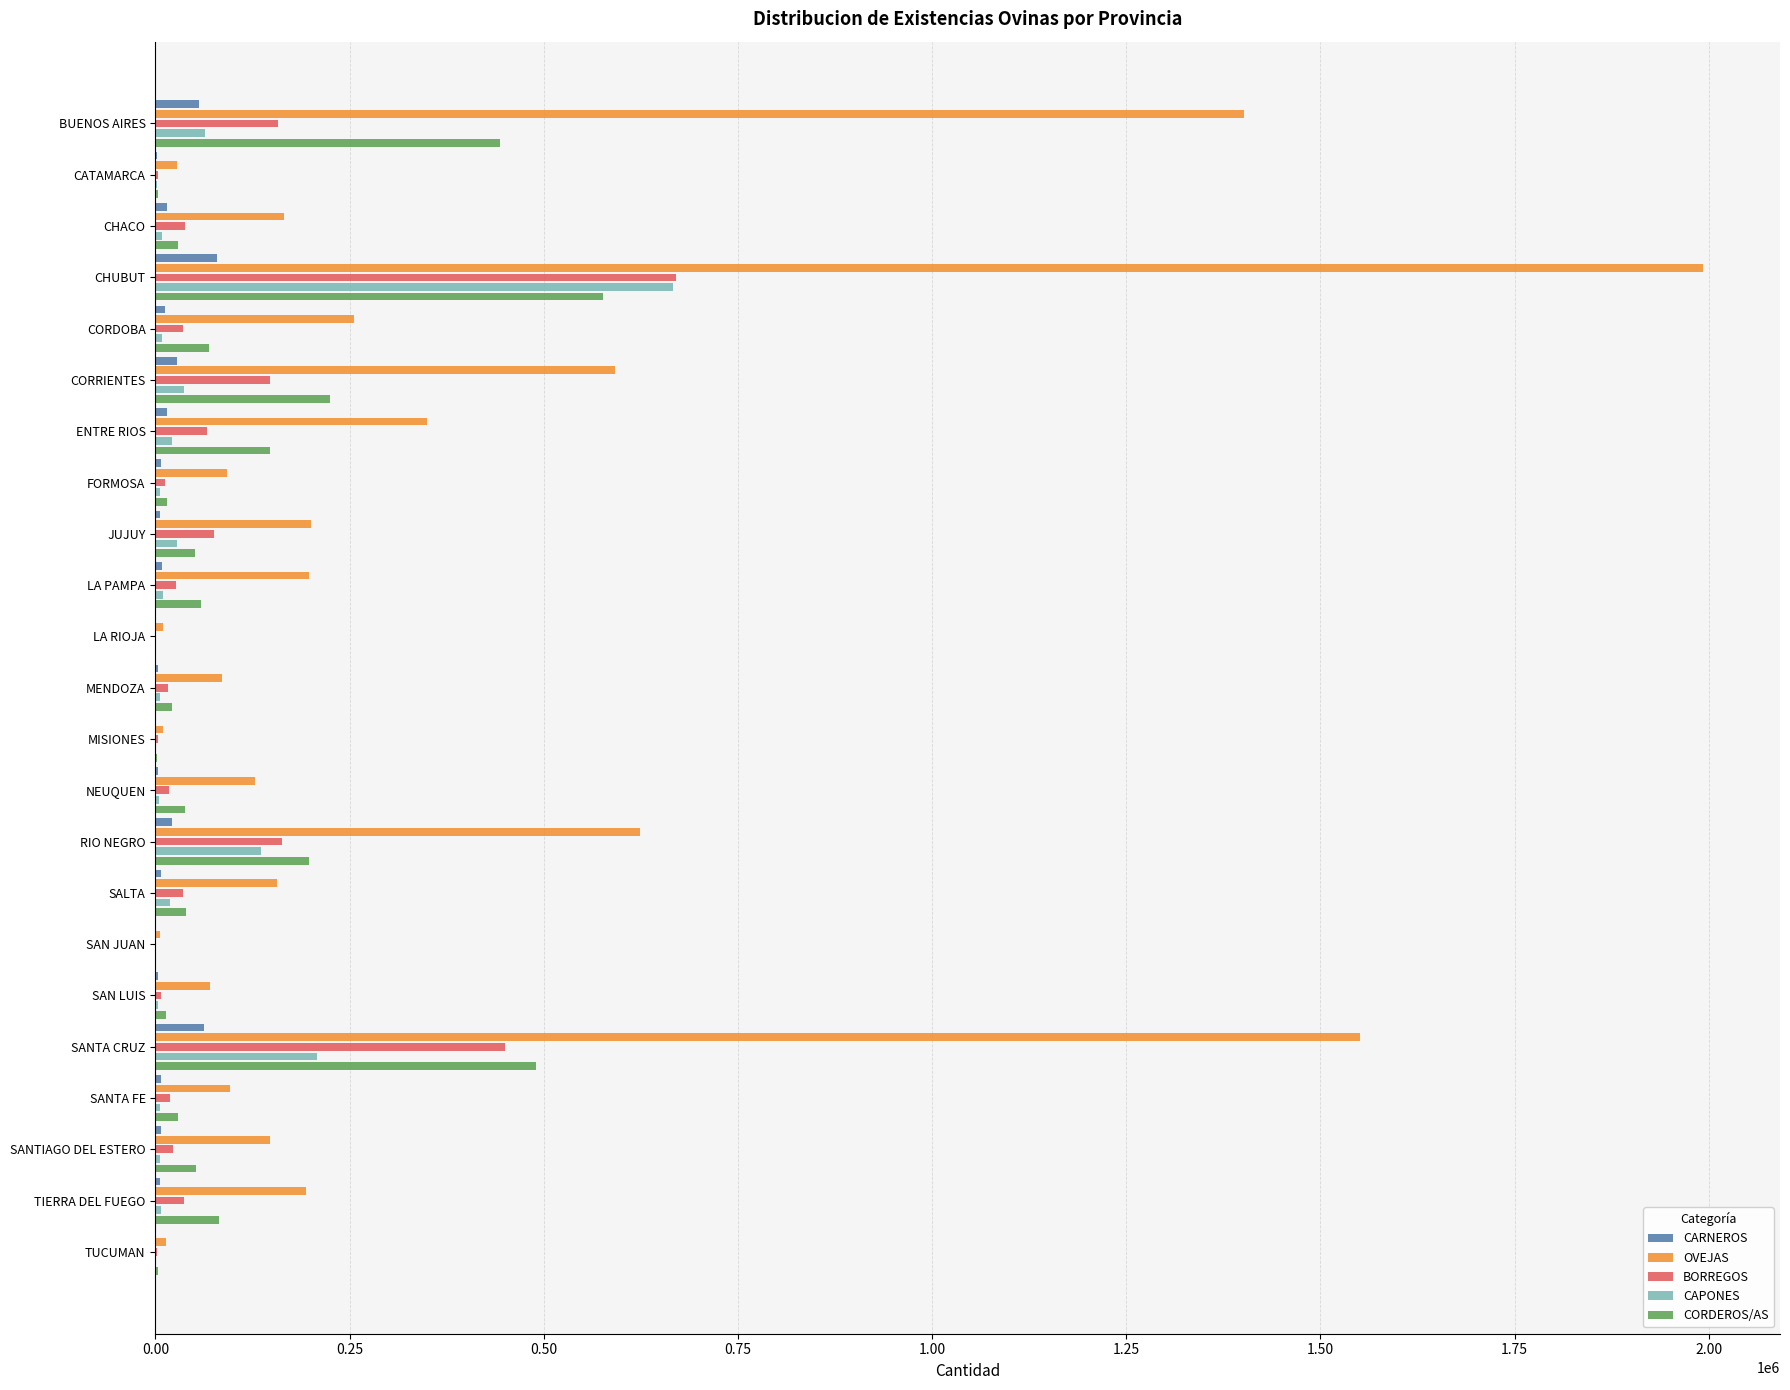

The value of OVEJAS at SANTA CRUZ is 1550844. True or false?

True